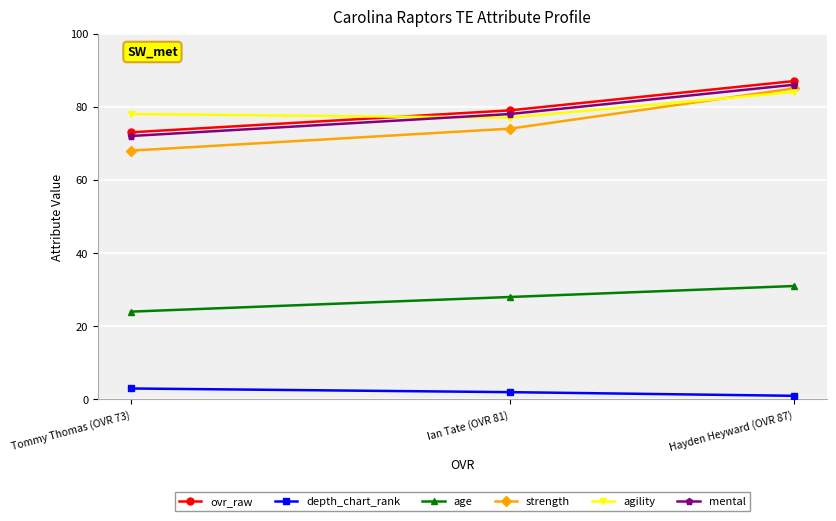

Read the mental value at Tommy Thomas (OVR 73).

72